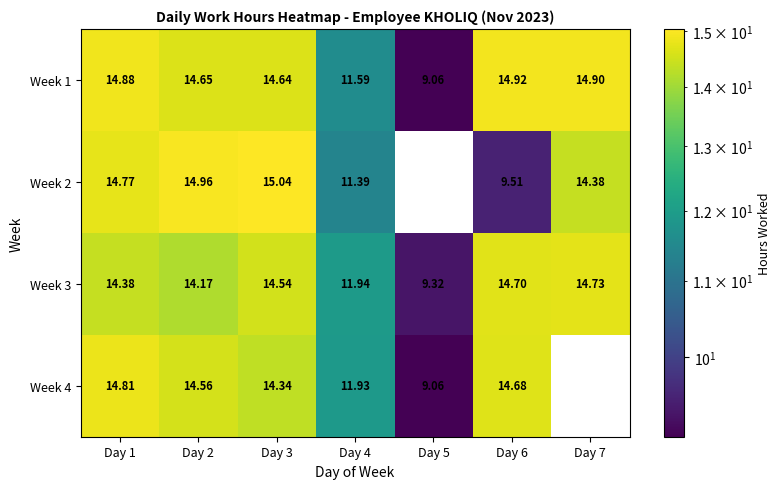

Is the value of Week 3 at Day 1 greater than the value of Week 1 at Day 6?

No